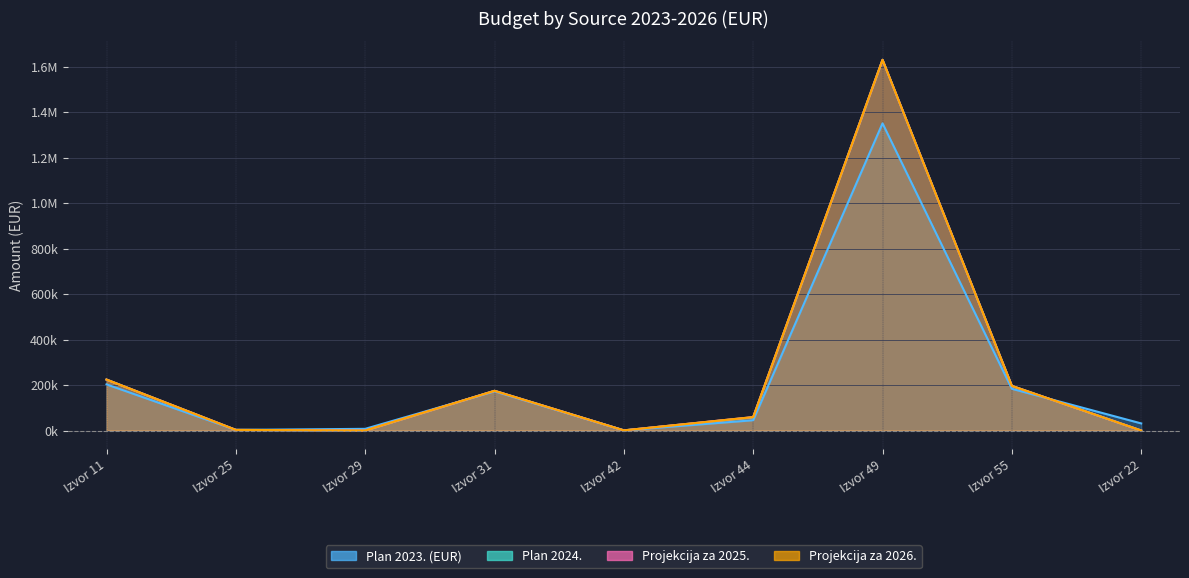

At Izvor 29, list the series in order from smallest to largest.

Plan 2024., Projekcija za 2025., Projekcija za 2026., Plan 2023. (EUR)